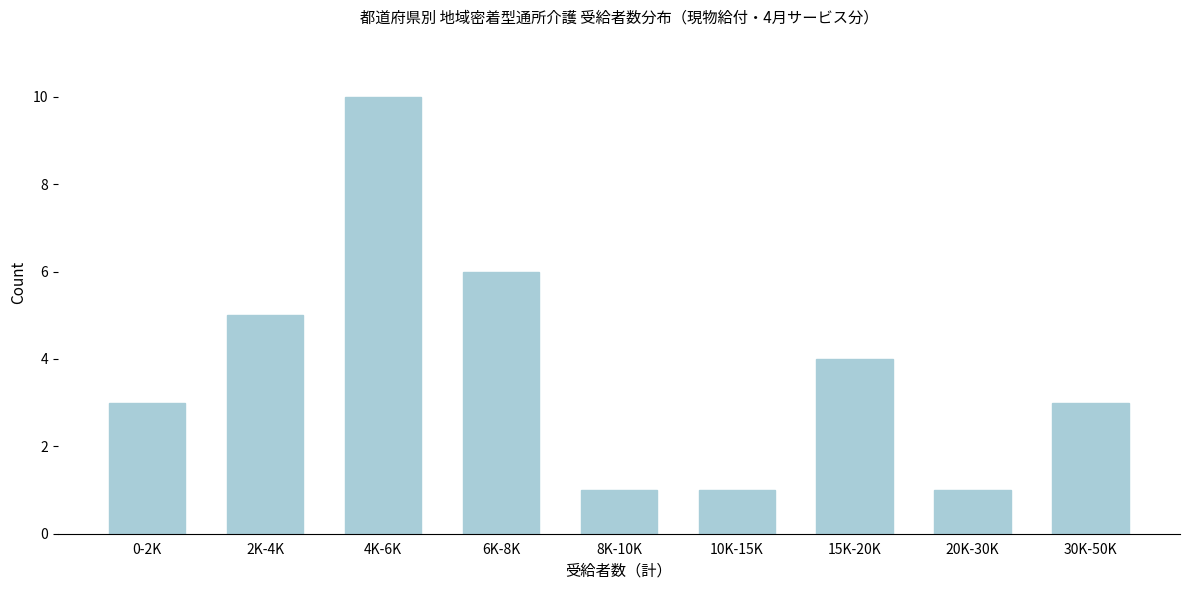

Reading right to left, transcribe all the data shown in this chart.

3	1	4	1	1	6	10	5	3